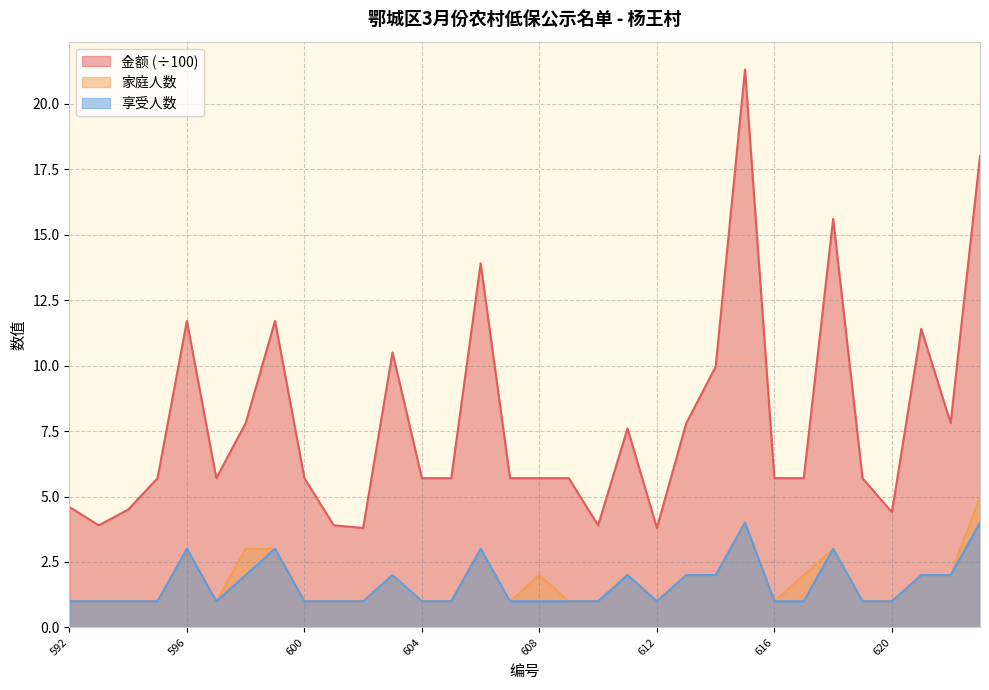

What is the sum of the 家庭人数 values at 612 and 602?

2.0